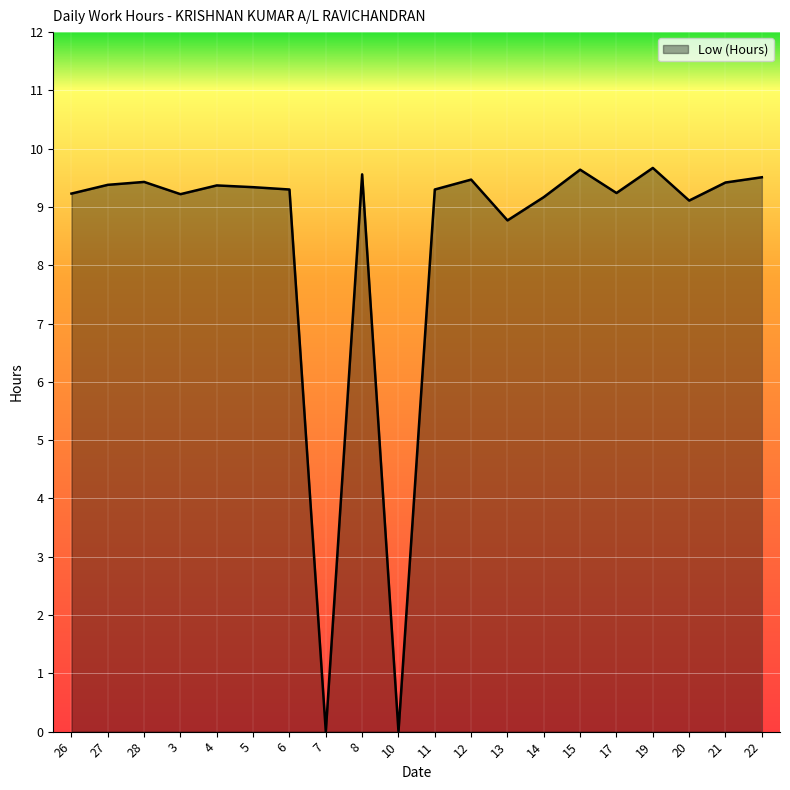

Is it true that the value at 20 is 9.1?

True